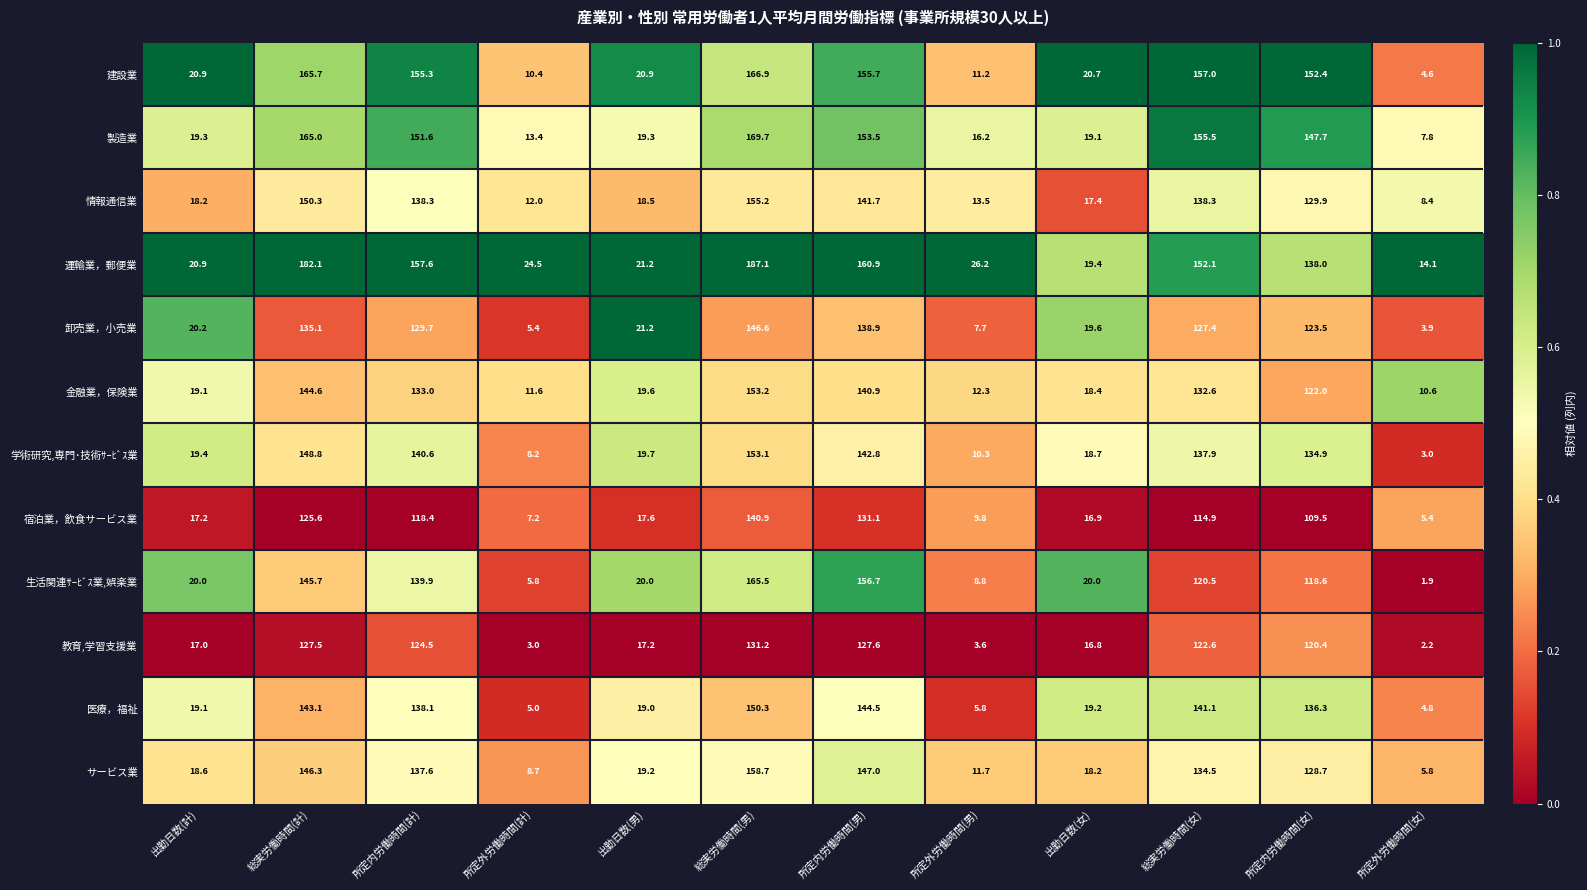

At which category is the sum across all series the highest?

総実労働時間(男)